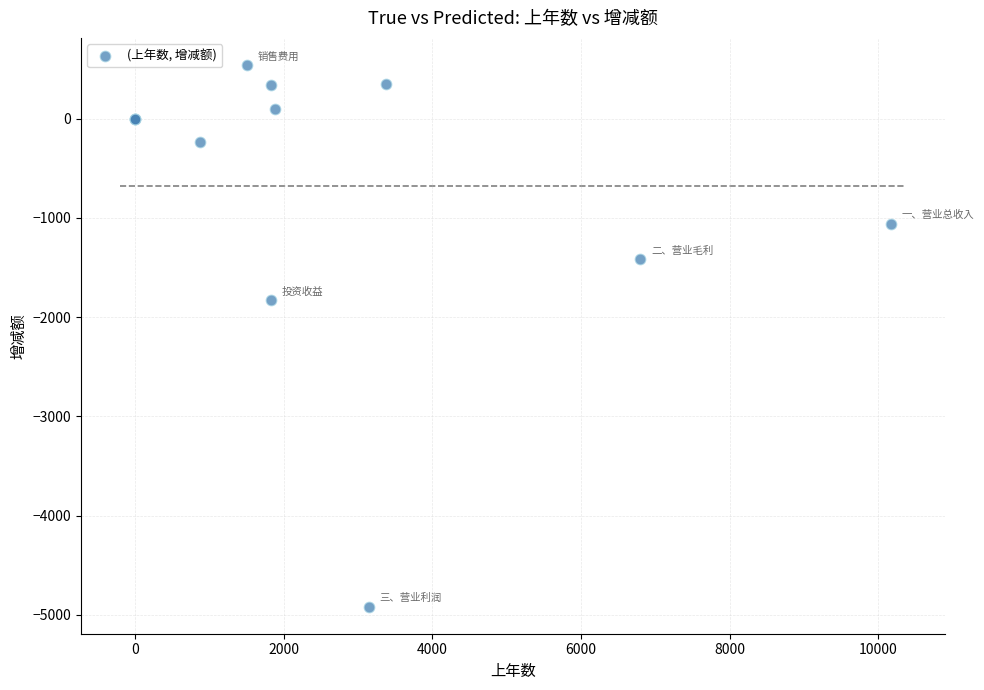

What Y value in the scatter plot is closest to -2187?

-1827.0